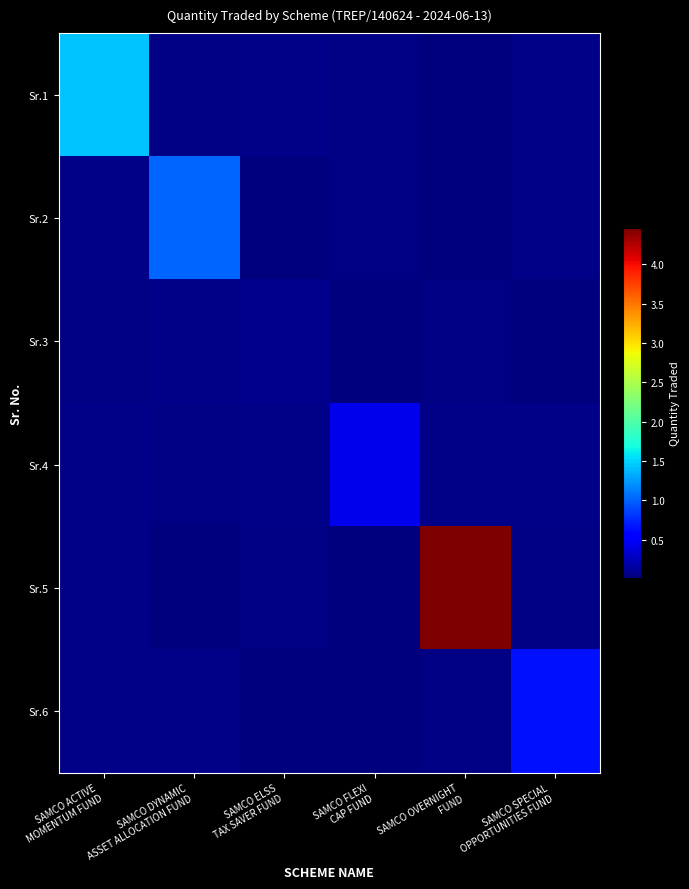

What is the maximum value shown in the chart?

4461000.0